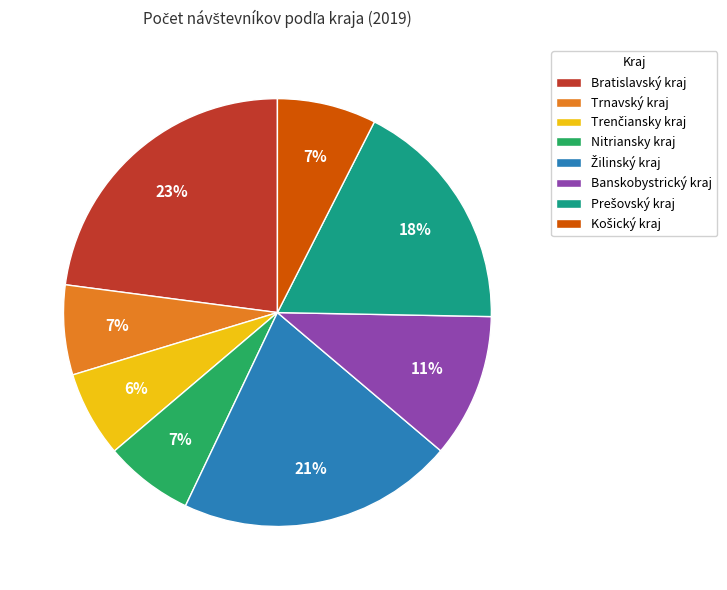

Does Trnavský kraj account for over 50% of the chart?

No